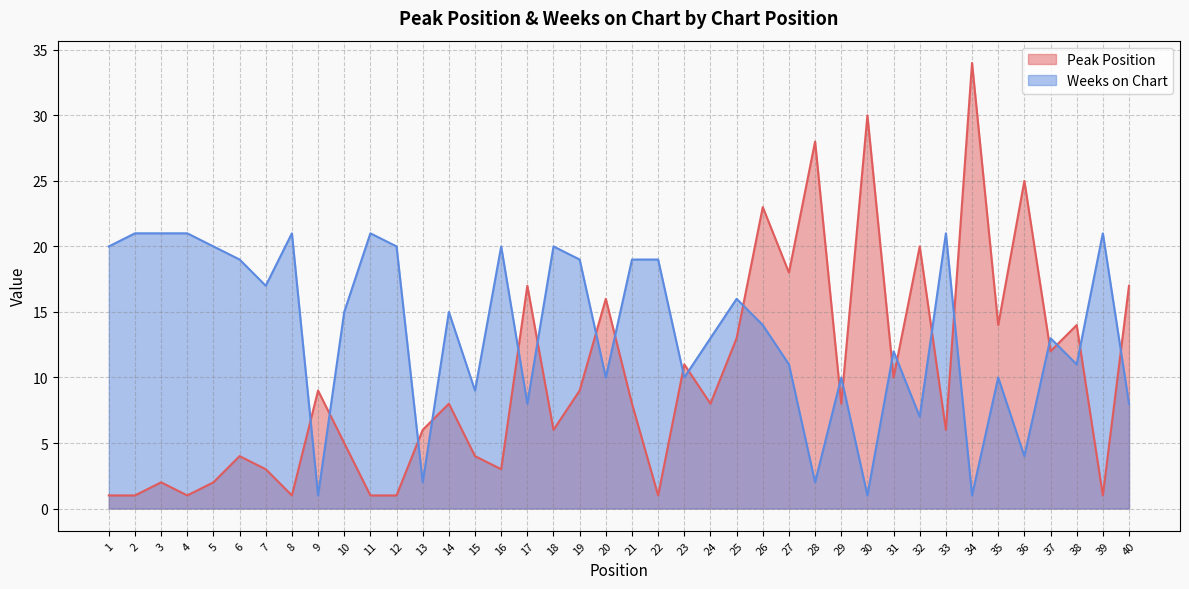

What is the approximate value of Weeks on Chart at 19, to the nearest 10?

20